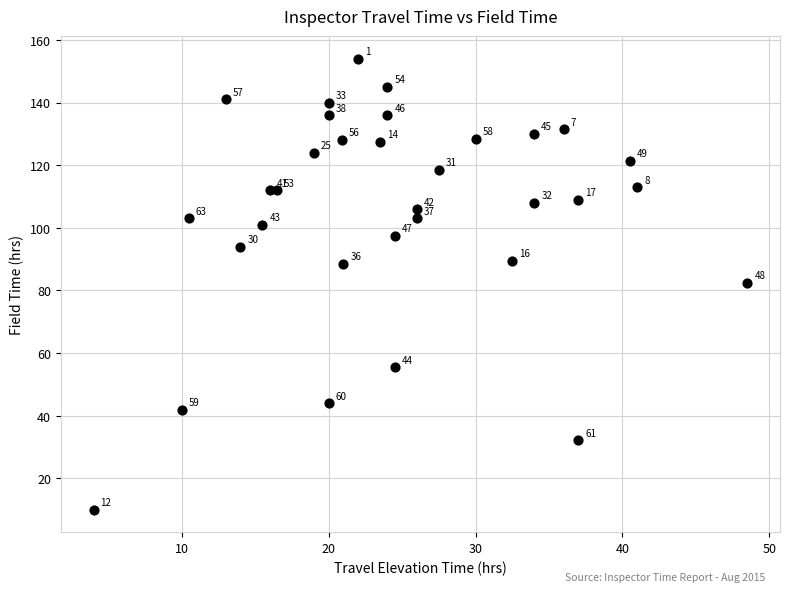

What is the range of X values (max minus min)?

44.5